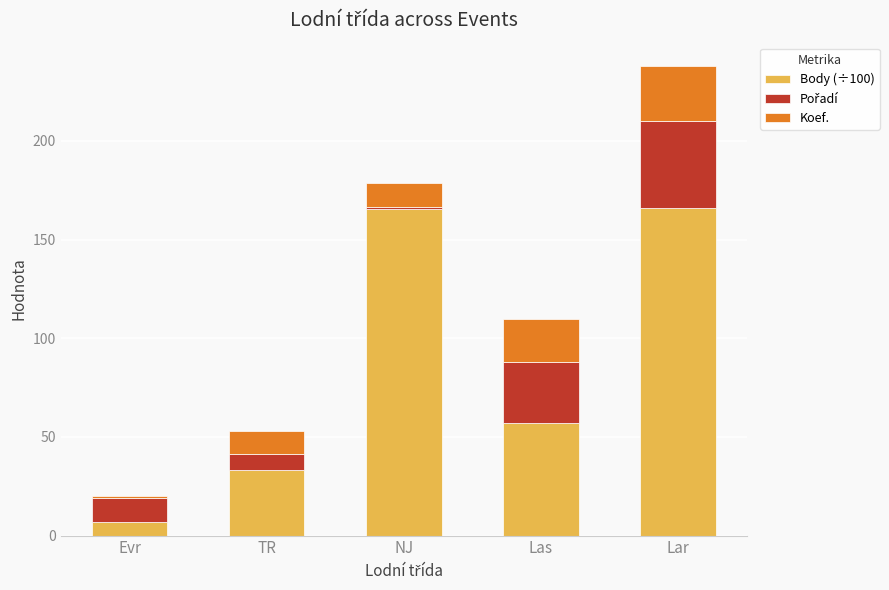

The value of Body (÷100) at Lar is 283.5. True or false?

False